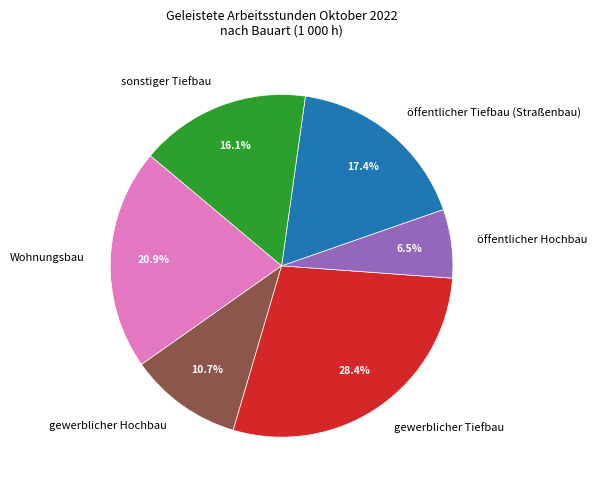

What is the largest slice in the pie chart?

gewerblicher Tiefbau